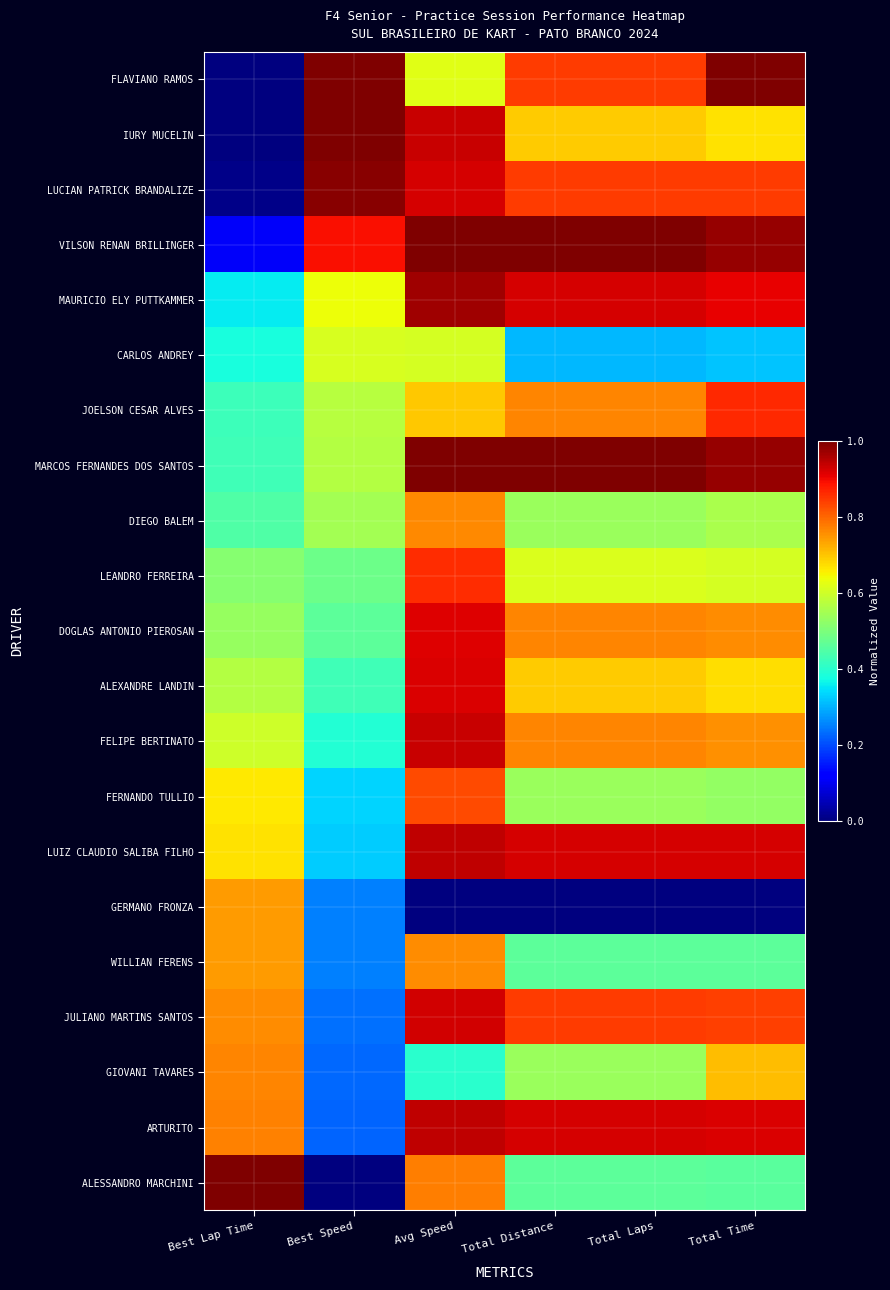

Between Best Lap Time and Avg Speed, which is larger?

Avg Speed